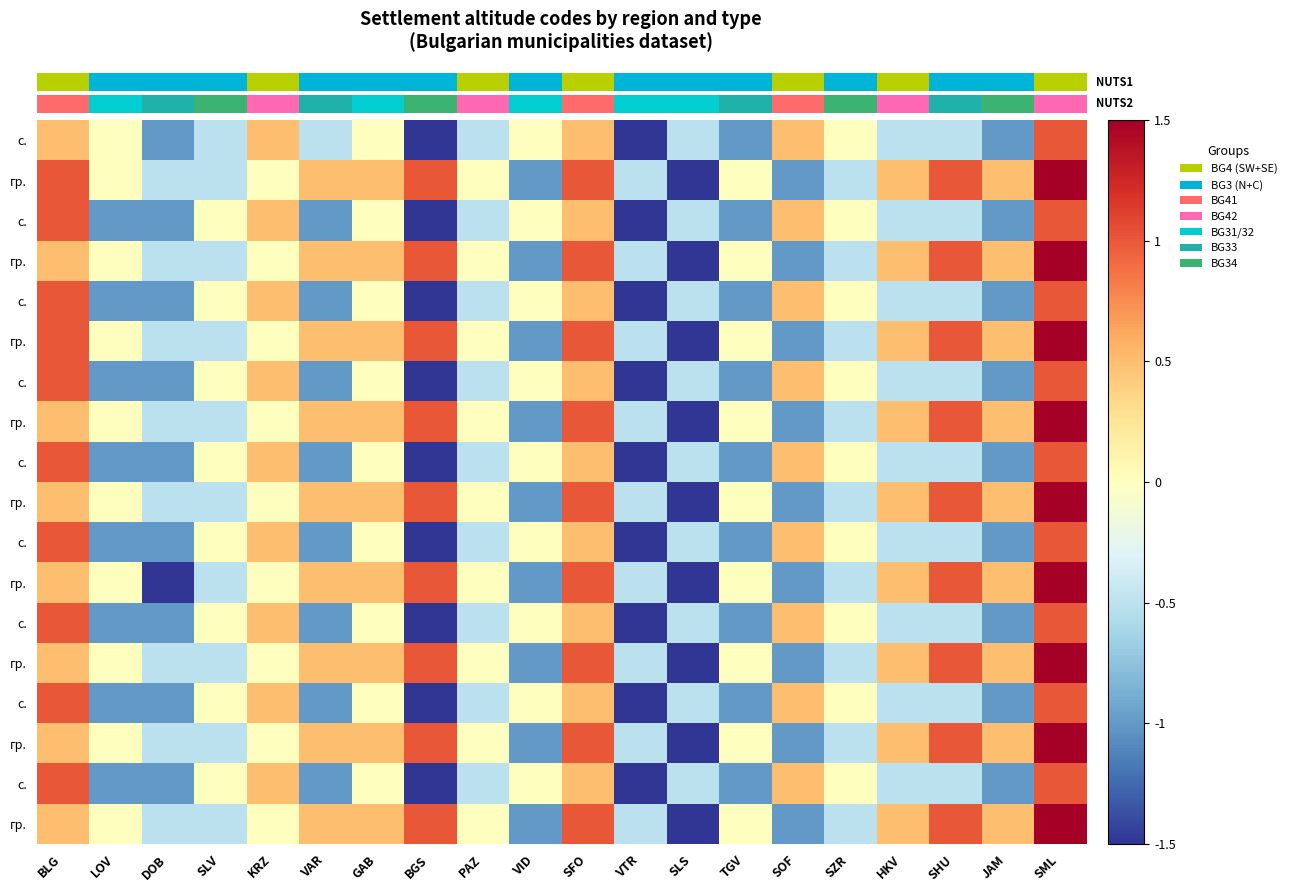

Which category has the highest value across all series?

SML